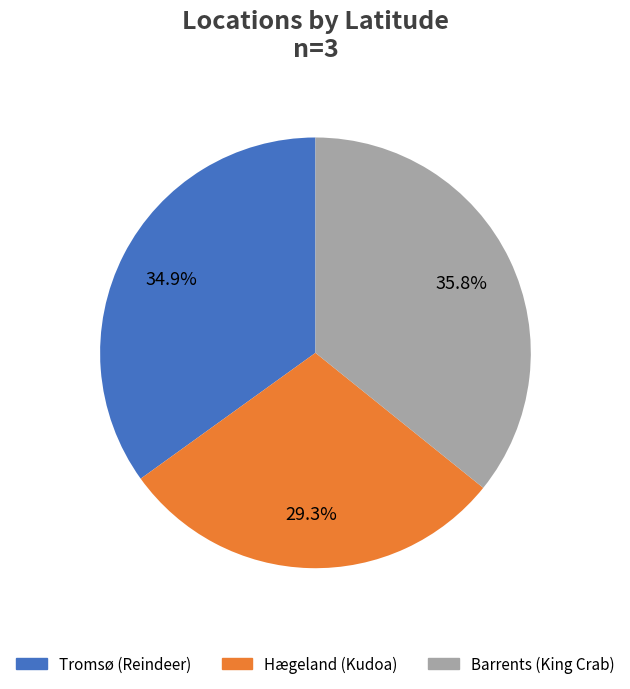

What is the largest slice in the pie chart?

Barrents (King Crab)